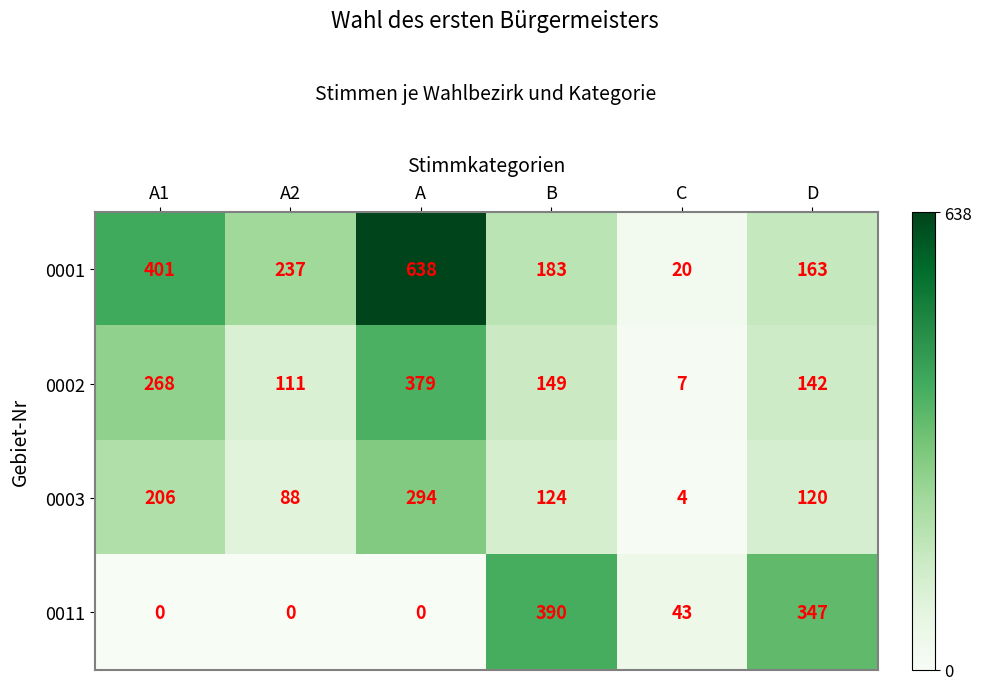

What is the difference between the 0001 values at D and C?

143